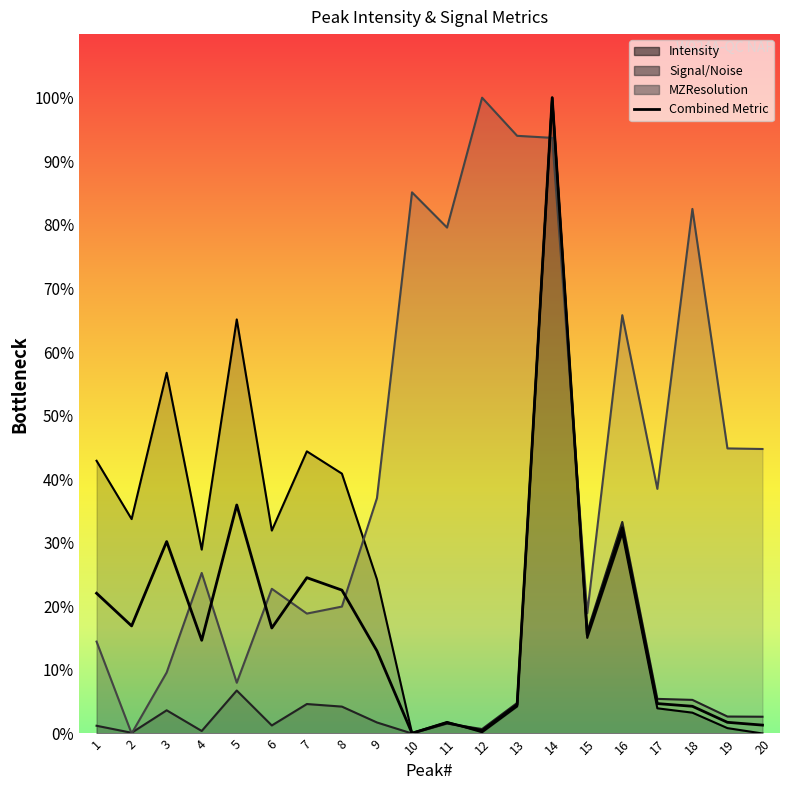

How many lines are shown in the chart?

1